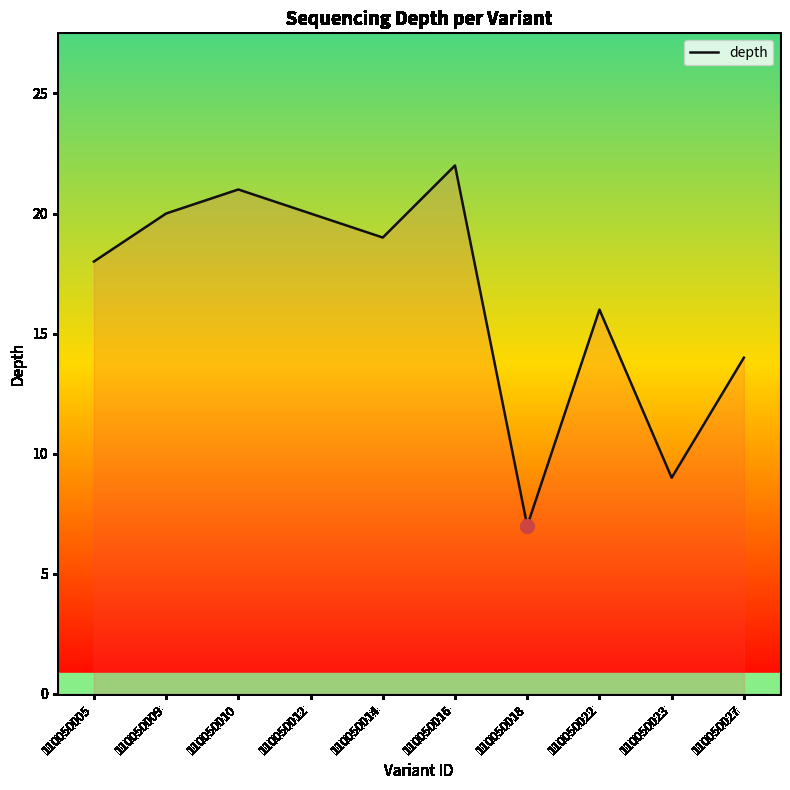

Reading left to right, extract all data points from this chart.

18	20	21	20	19	22	7	16	9	14